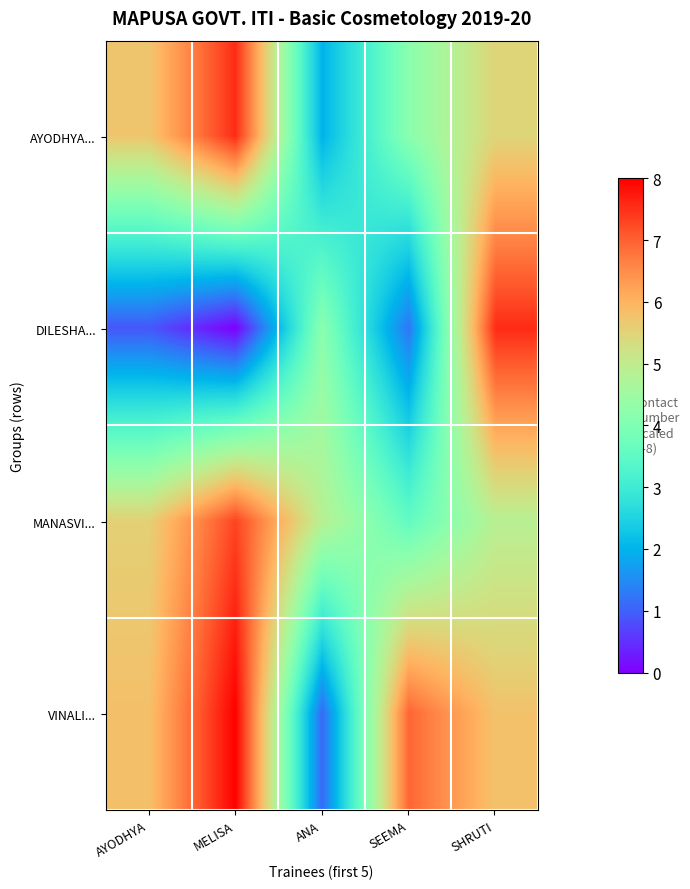

Which series changed the most between SEEMA and SHRUTI?

DILESHA...